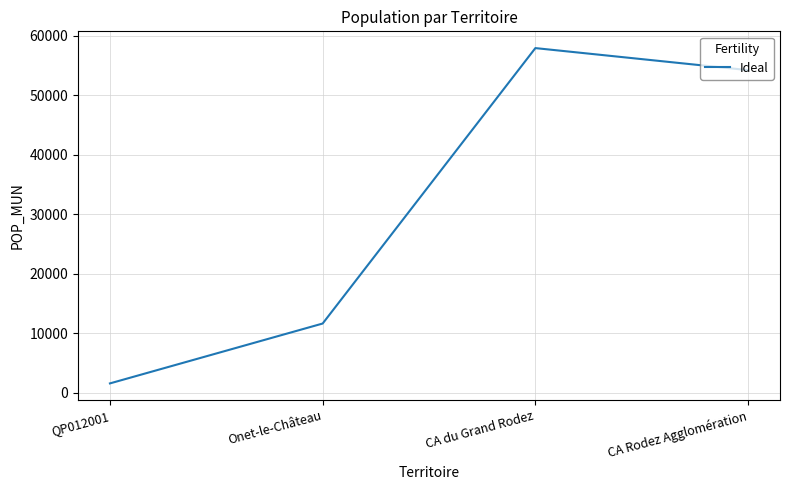

What is the maximum value shown in the chart?

57904